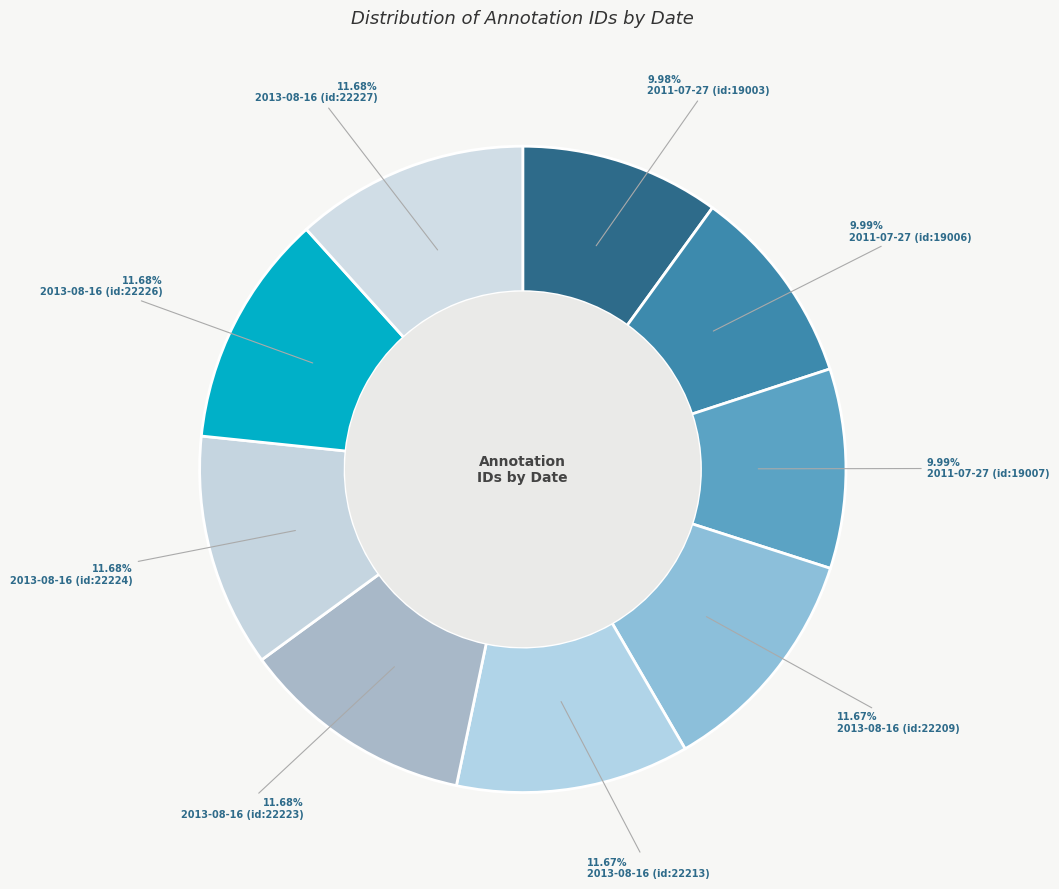

How many segments does this pie chart have?

9